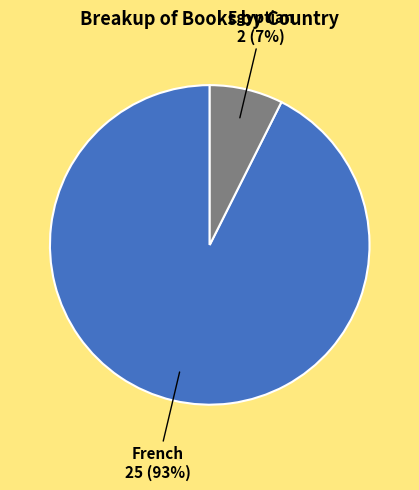

Is it true that French is 99% of the pie?

False